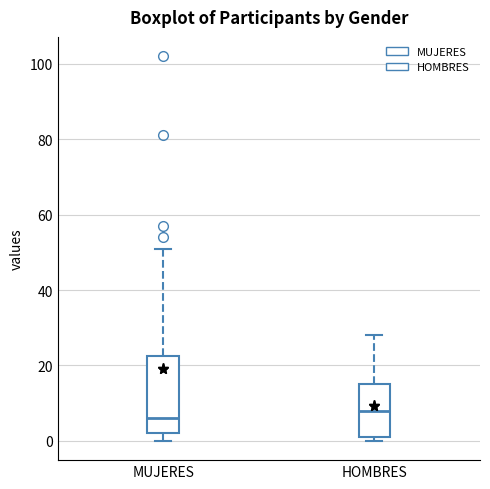

Which box is the tallest, from its lower edge to its upper edge?

MUJERES